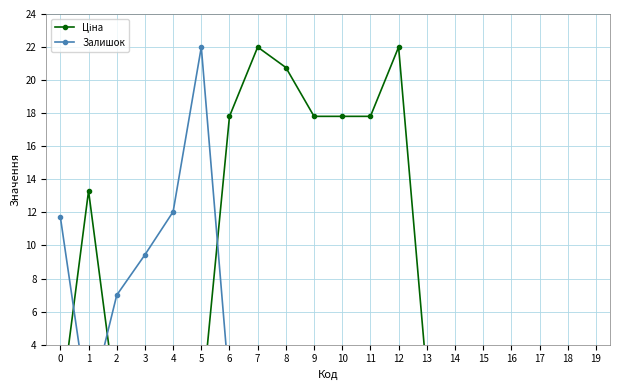

At how many categories does at least one series exceed 8?

12